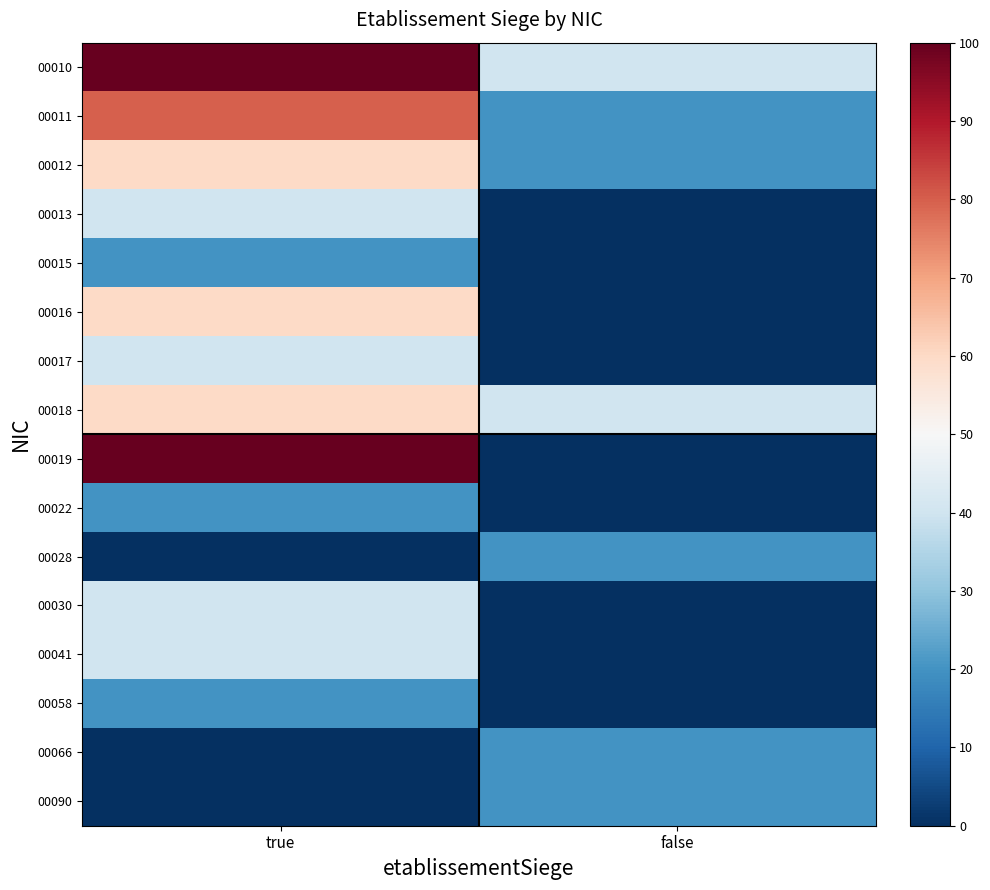

At which category is the sum across all series the highest?

true